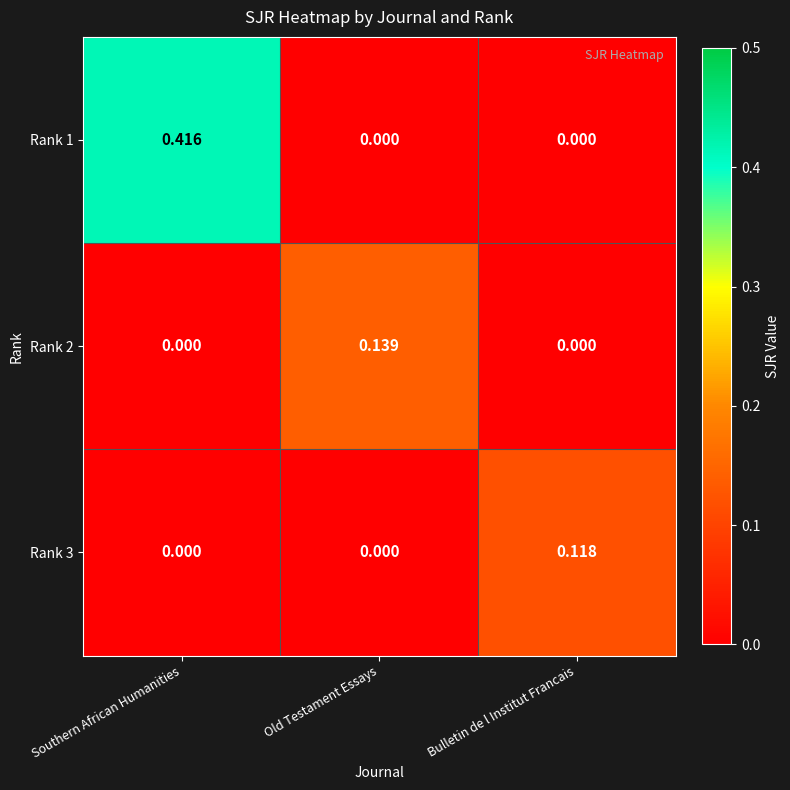

Is the value of Rank 3 at Bulletin de l Institut Francais greater than the value of Rank 1 at Bulletin de l Institut Francais?

Yes